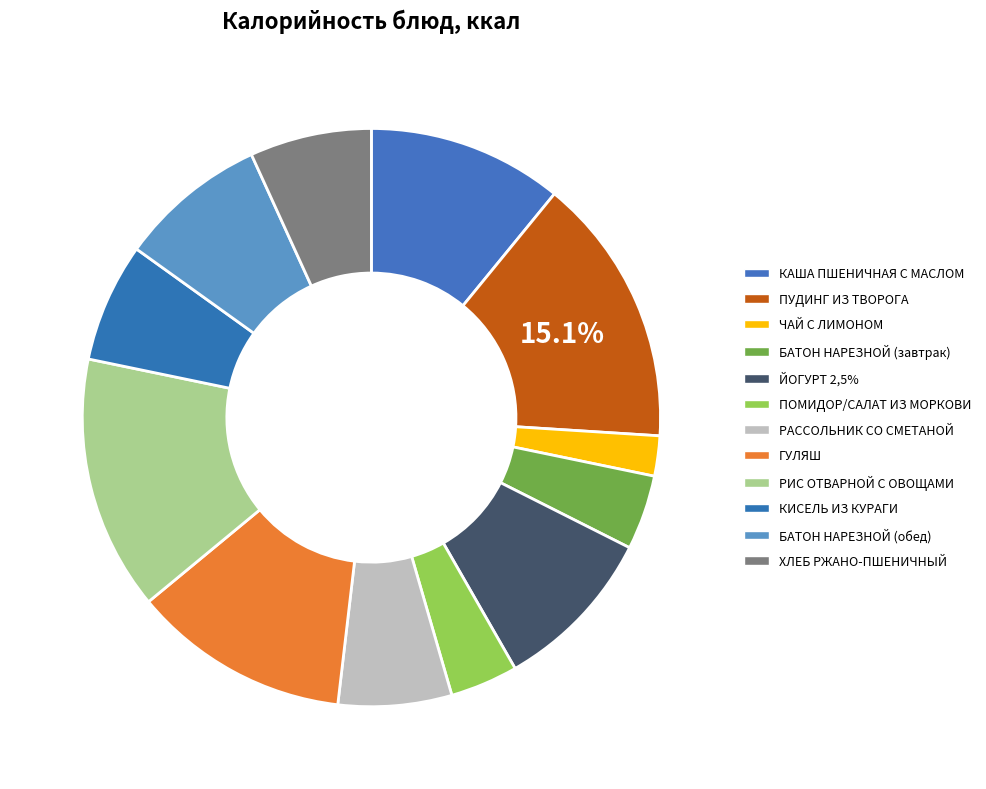

What percentage is NOT represented by РАССОЛЬНИК СО СМЕТАНОЙ?

93.7%